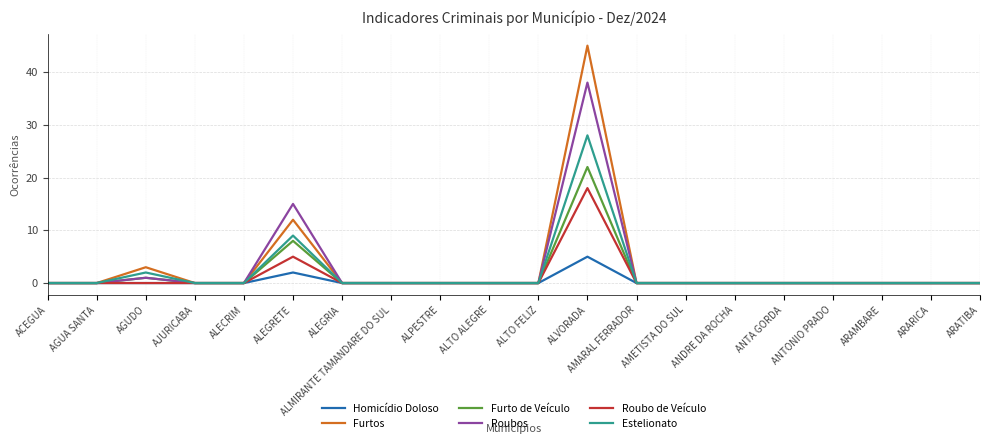

What is the sum of all Homicídio Doloso values?

7